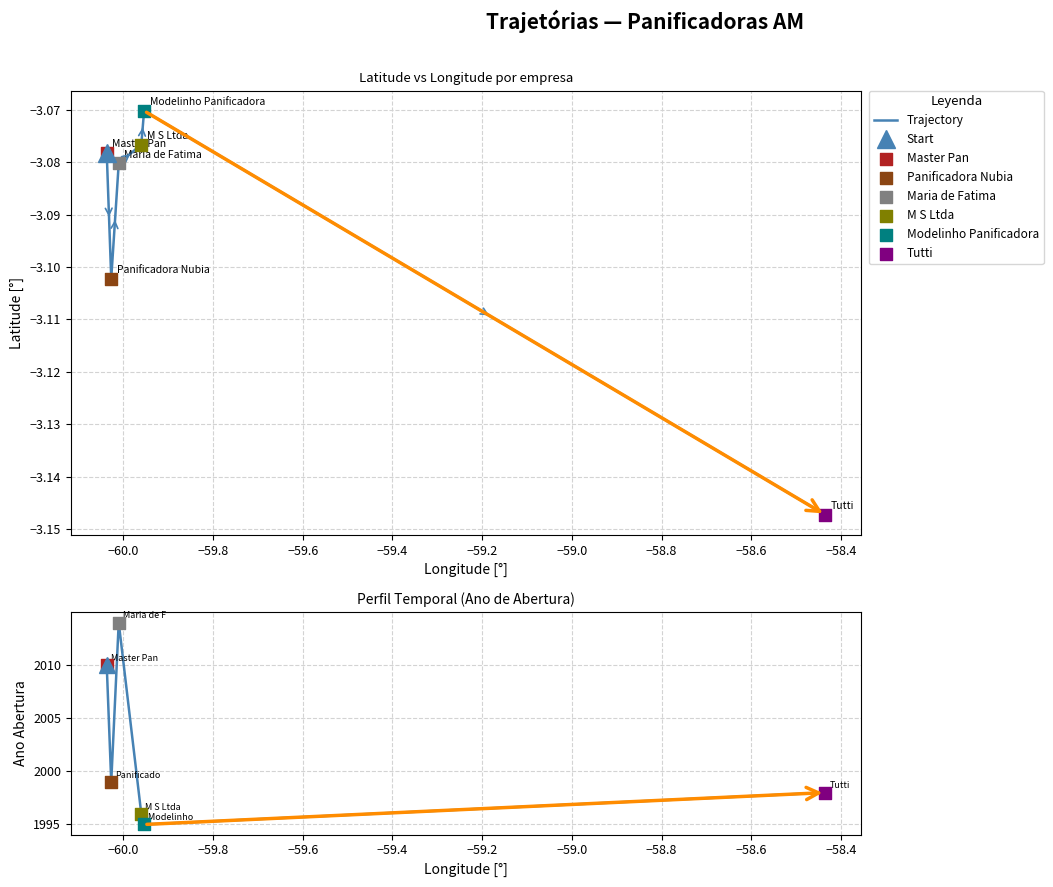

Which series has the largest Y range (max minus min)?

Ano Abertura